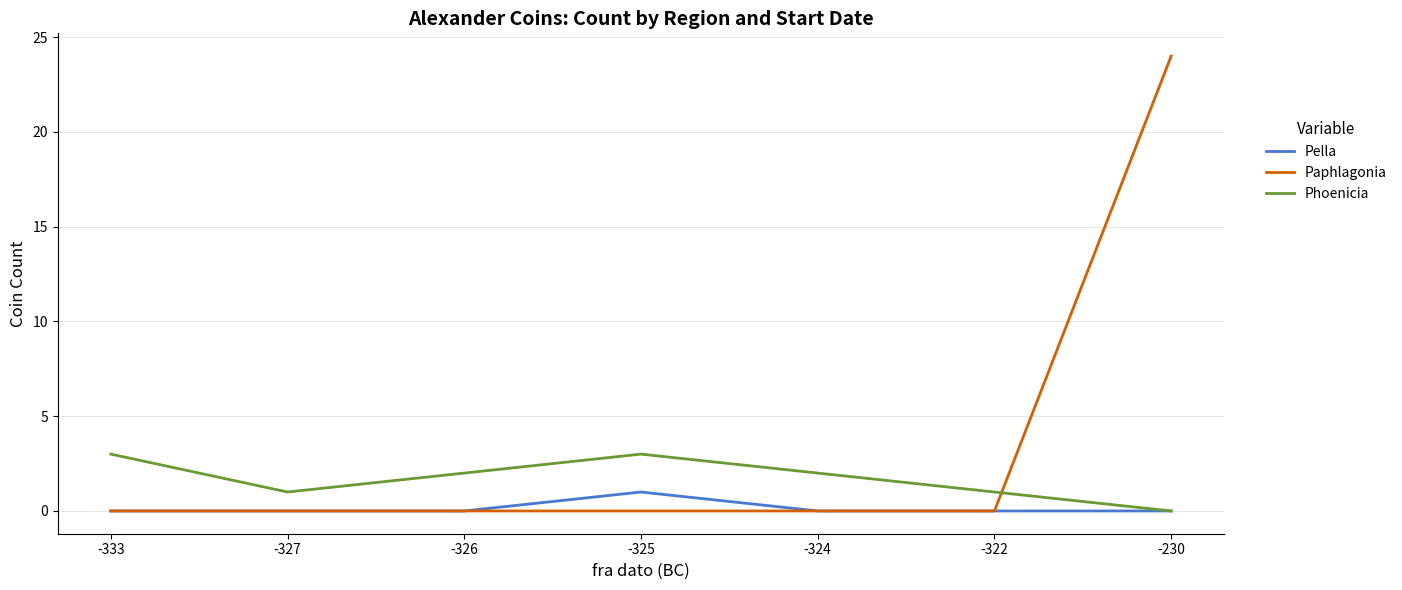

Reading left to right, list all the values displayed in this chart.

Pella: 0	0	0	1	0	0	0
Paphlagonia: 0	0	0	0	0	0	24
Phoenicia: 3	1	2	3	2	1	0